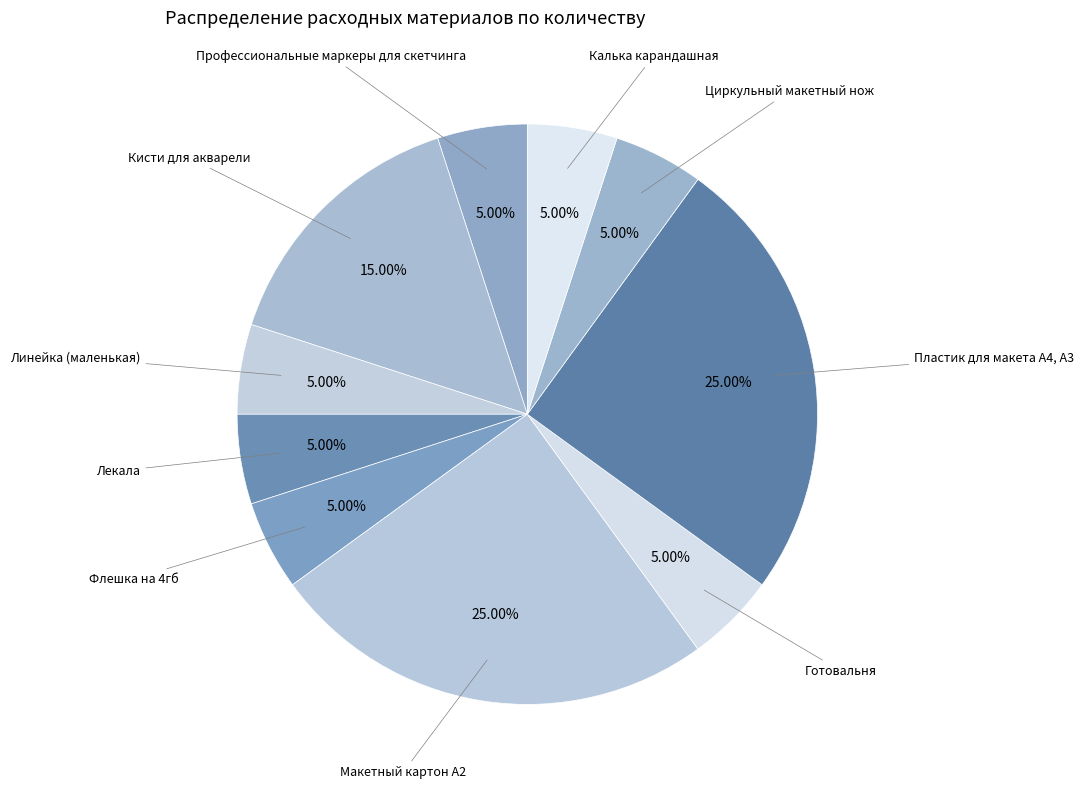

How many segments does this pie chart have?

10